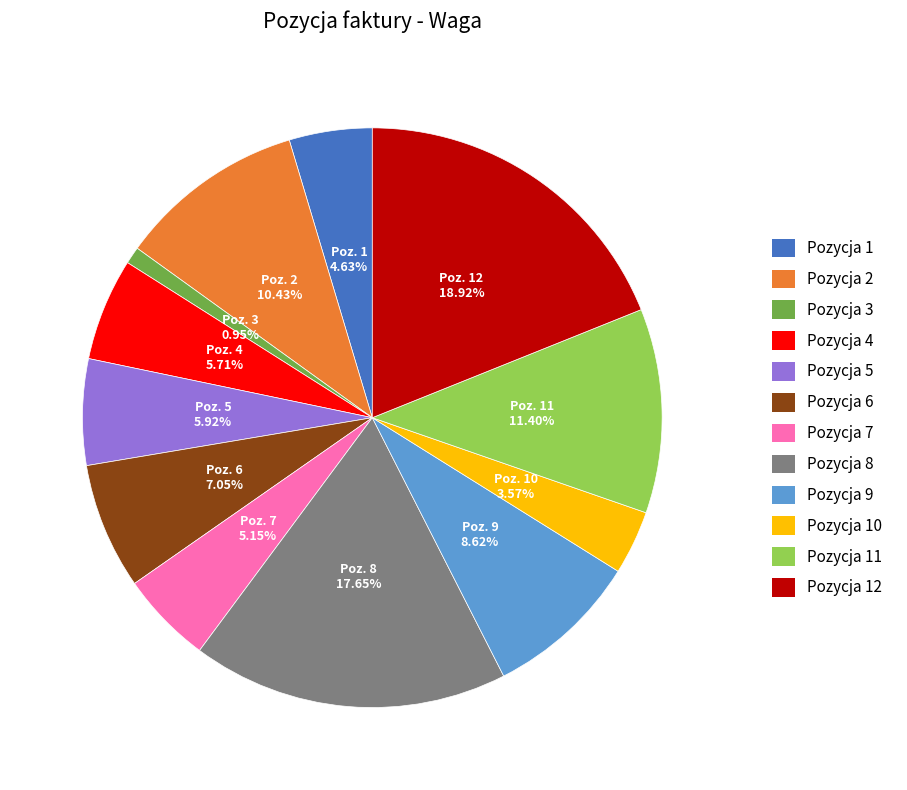

Is there a majority slice in this chart?

No